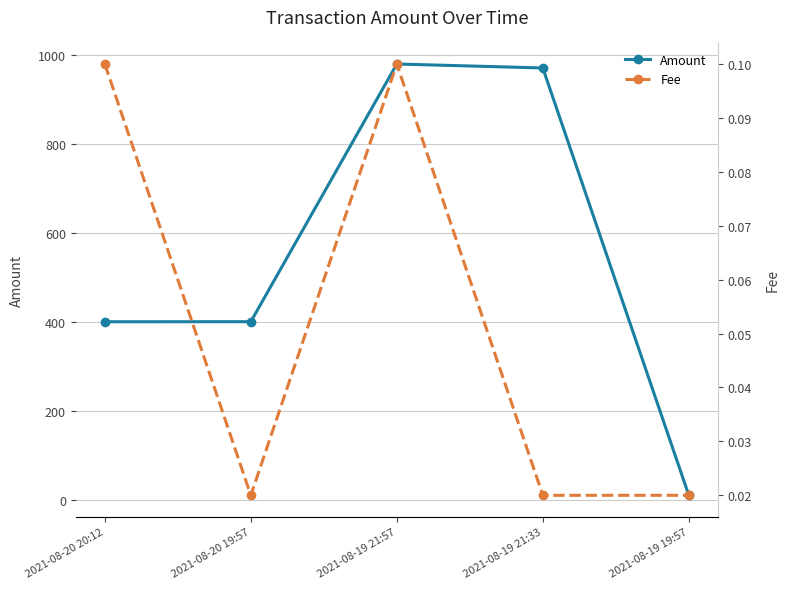

What are all the series names shown in the legend?

Amount, Fee